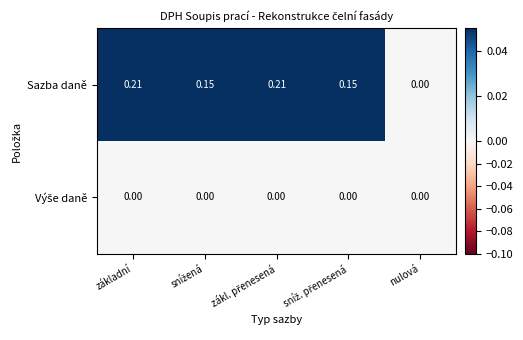

Which category has the lowest value in the Sazba daně series?

nulová